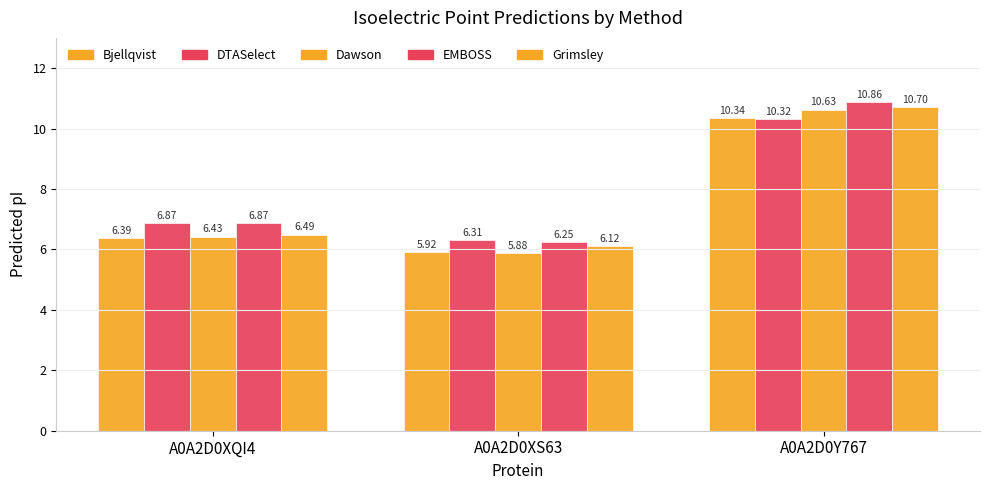

Rank the categories by Grimsley value from lowest to highest.

A0A2D0XS63, A0A2D0XQI4, A0A2D0Y767